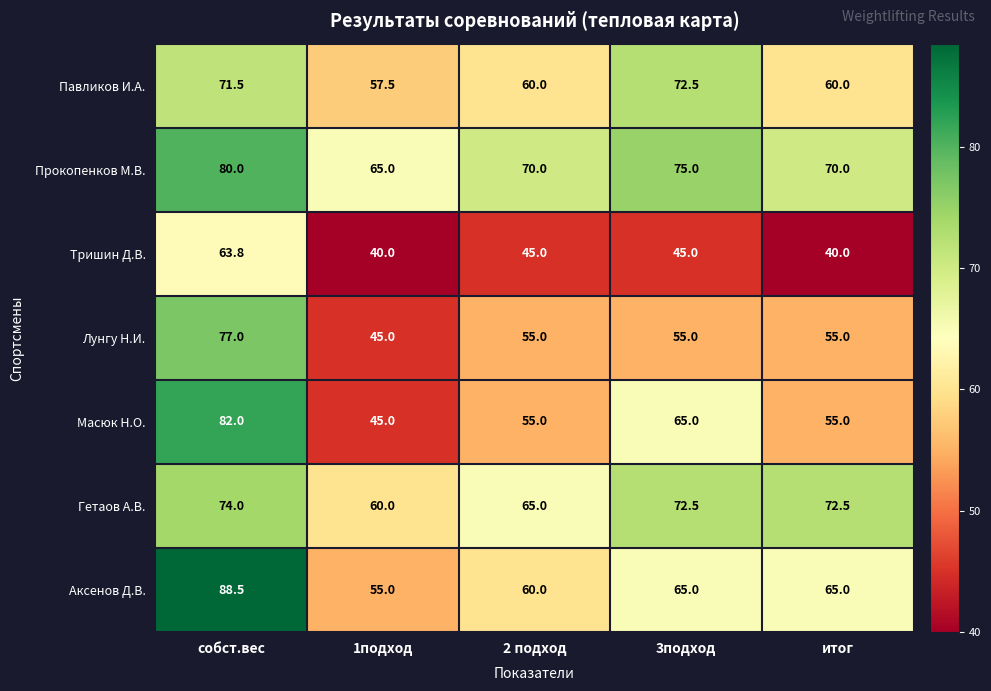

List the series in order of their peak value, lowest first.

Тришин Д.В., Павликов И.А., Гетаов А.В., Лунгу Н.И., Прокопенков М.В., Масюк Н.О., Аксенов Д.В.